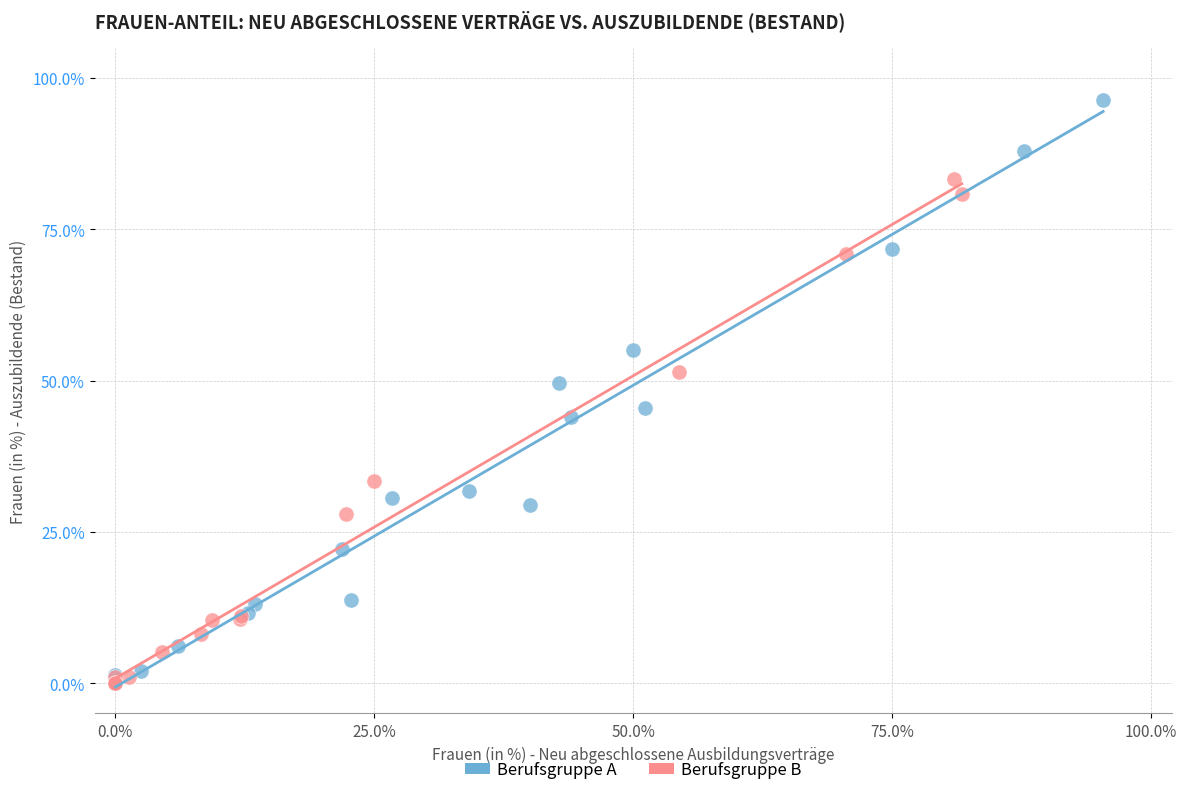

What are all the series names shown in the legend?

Berufsgruppe A, Berufsgruppe B